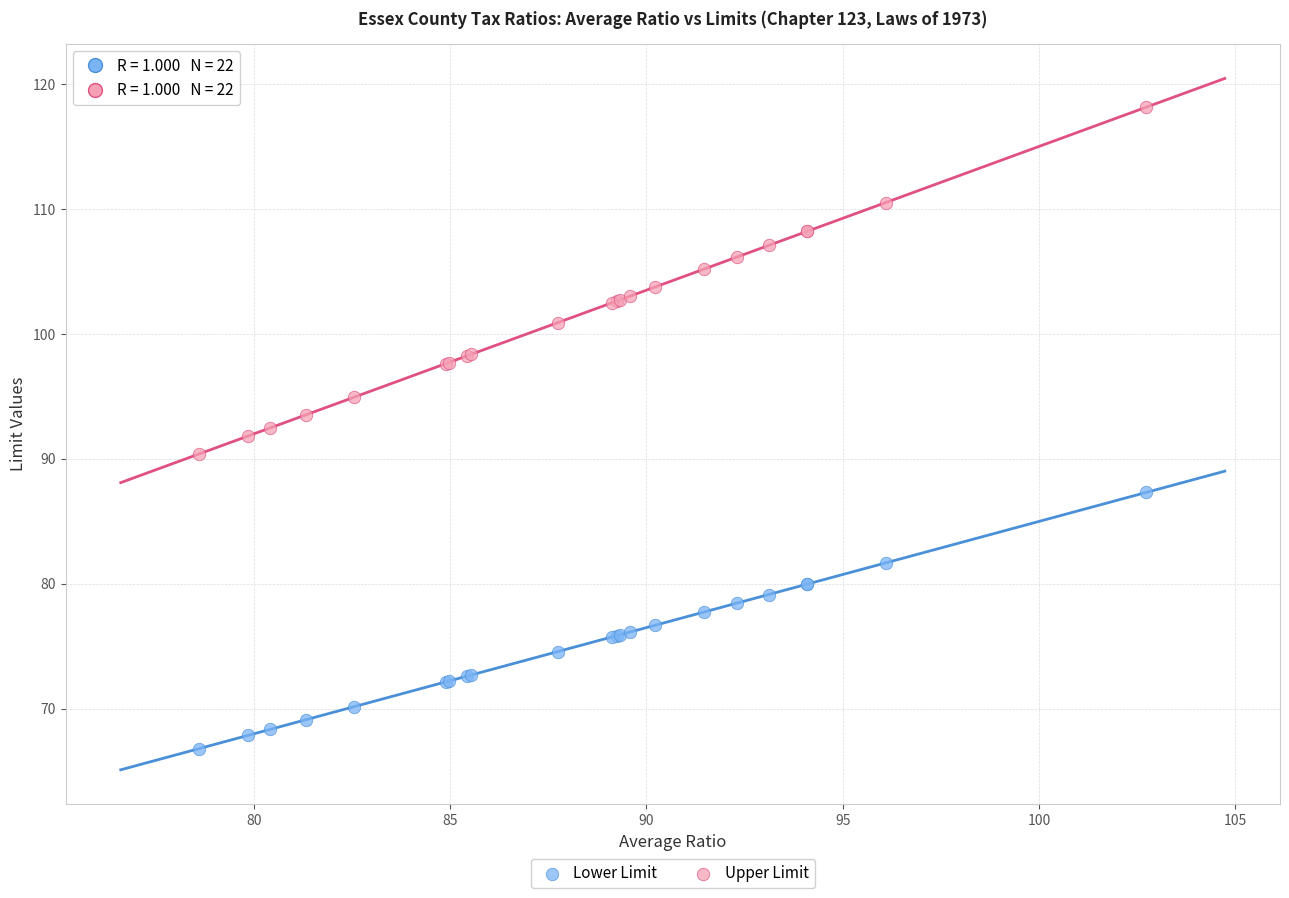

What are all the series names shown in the legend?

Lower Limit, Upper Limit